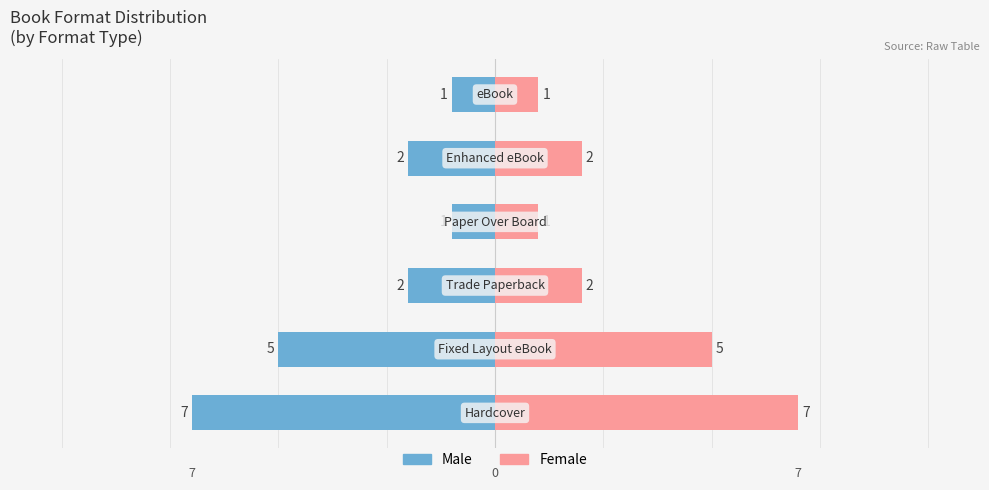

Reading left to right, transcribe all the data shown in this chart.

Format Count (Left): 0=-7	1=-5	2=-2	3=-1	4=-2	5=-1
Format Count (Right): 0=7	1=5	2=2	3=1	4=2	5=1